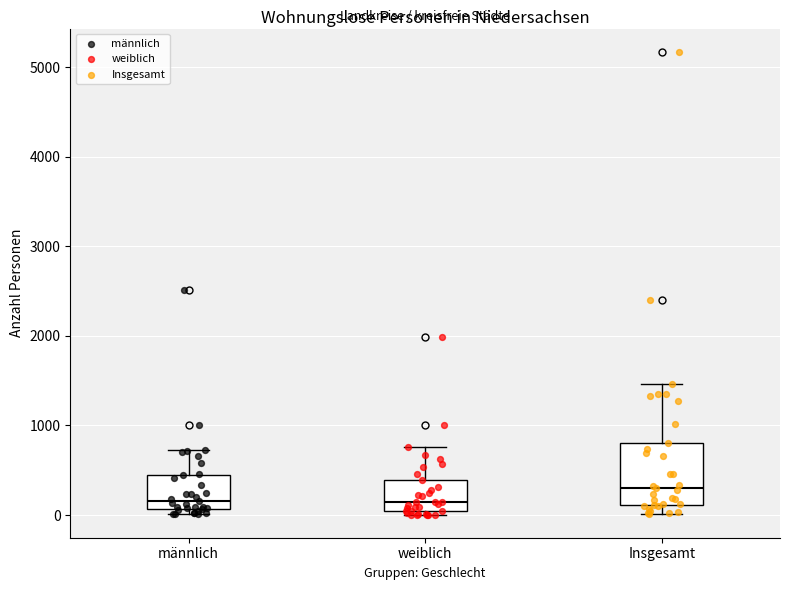

Which box has the highest median line?

Insgesamt